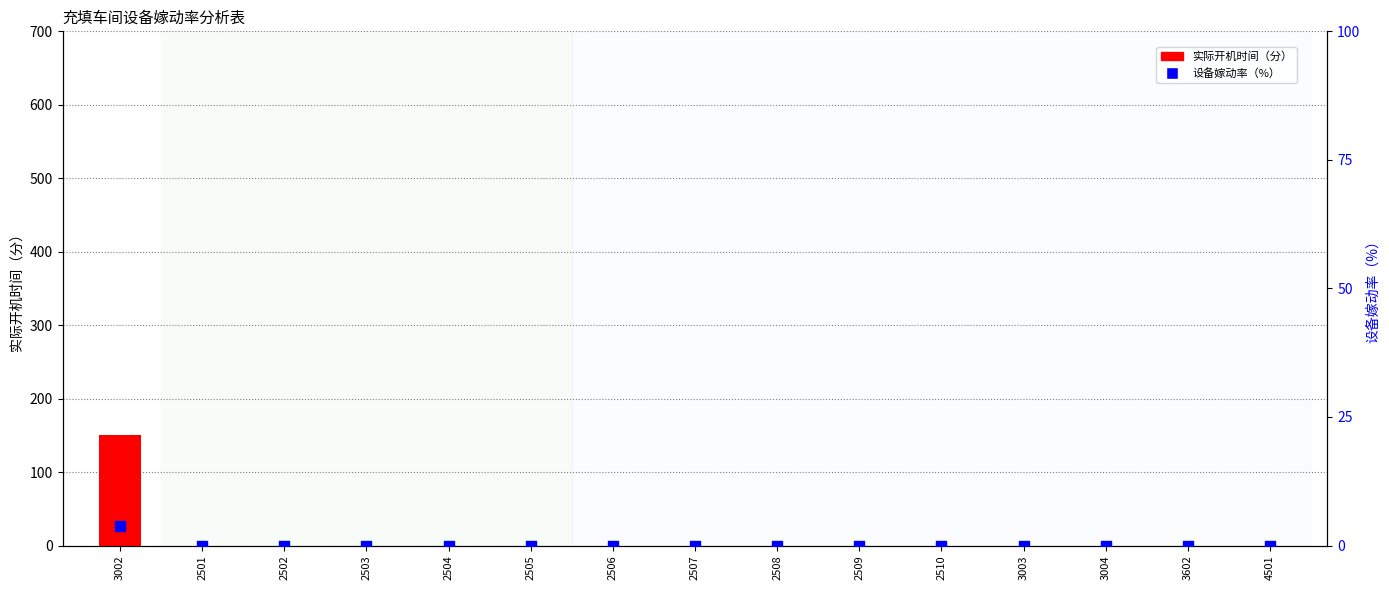

Which series has the largest total across all categories?

实际开机时间（分）